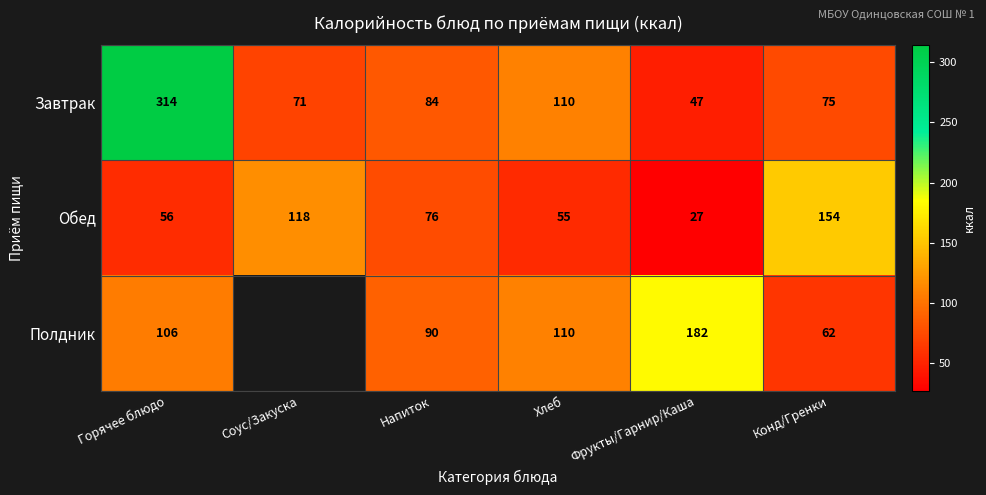

The value of Завтрак at Соус/Закуска is 118.5. True or false?

False